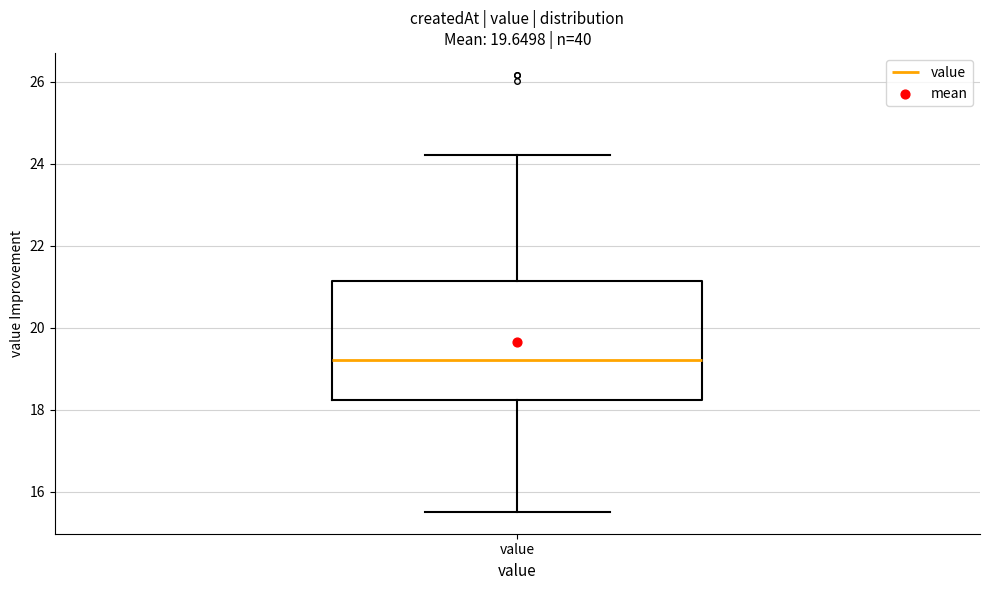

Read this box plot against the y-axis: the position of the median line, the range covered by the box, and the ends of both whiskers. The values are not printed on the chart, so give them approximately, as read against the axis.

median 19.2, box 18.2 to 21.2, whiskers 15.6 to 24.2